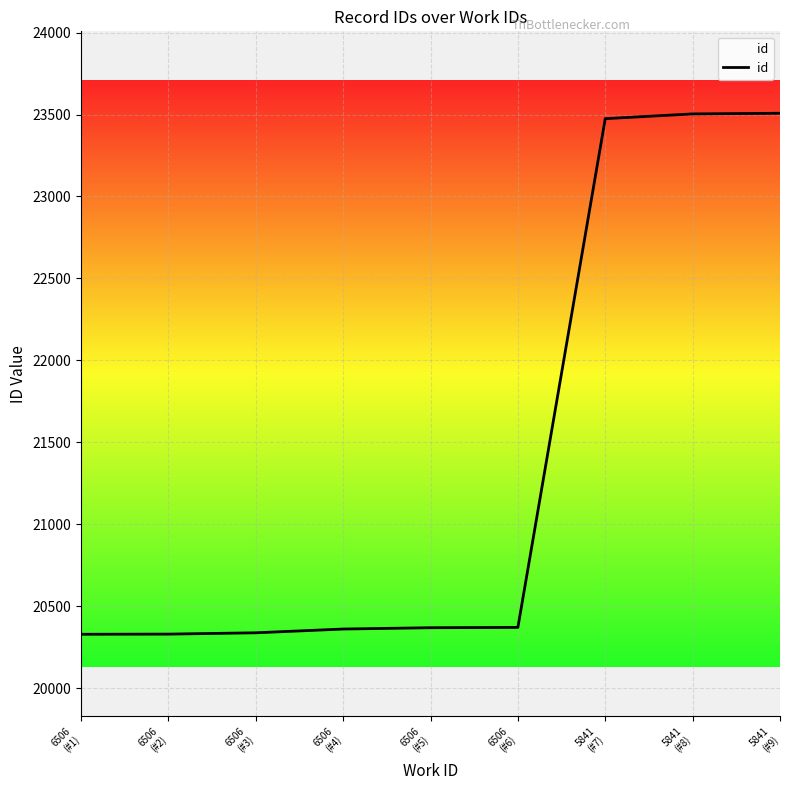

Count the number of categories in the chart.

9